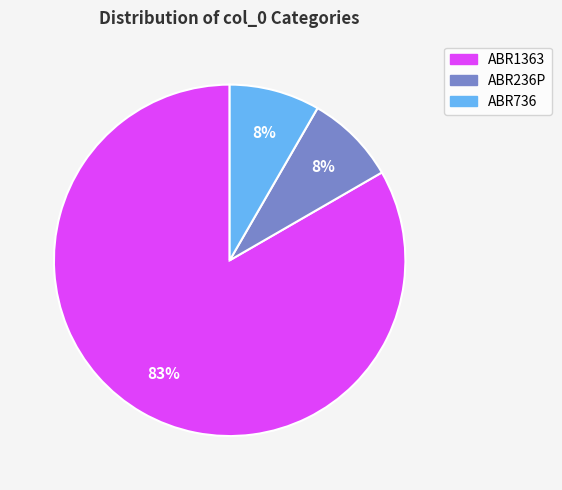

How many slices are in this pie chart?

3